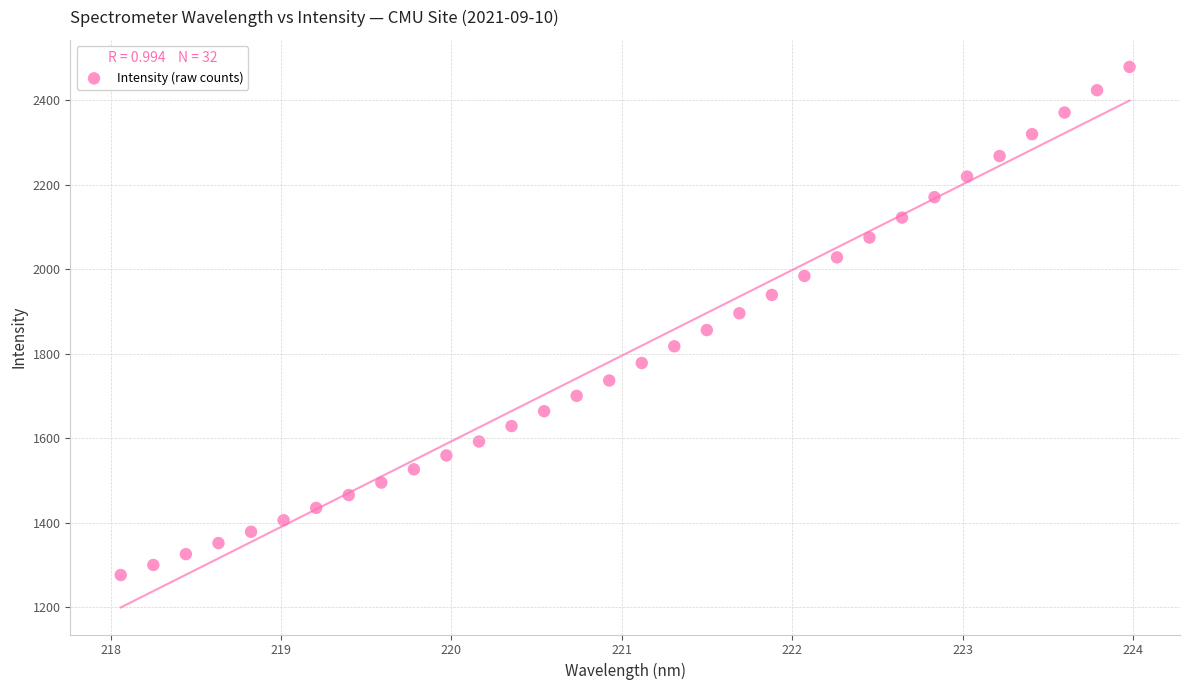

What is the range of X values (max minus min)?

5.9